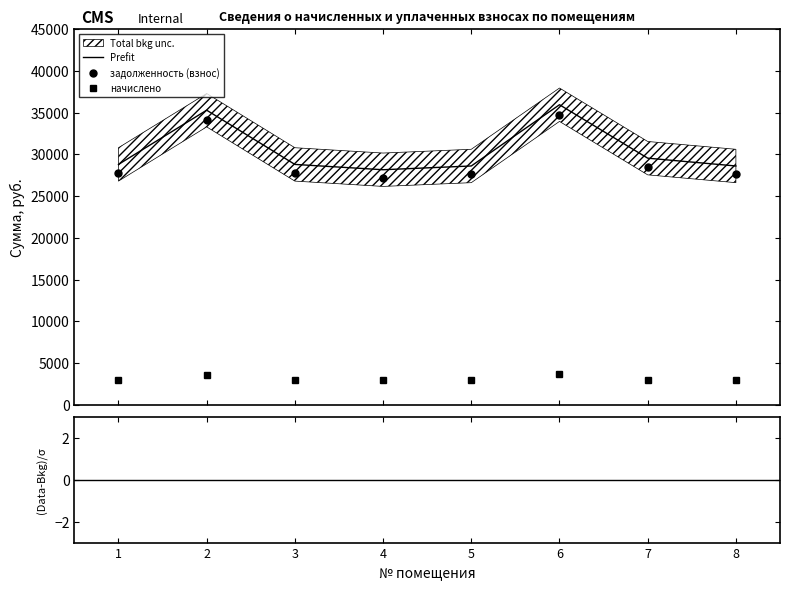

Where does the начислено series first go above 2938?

1